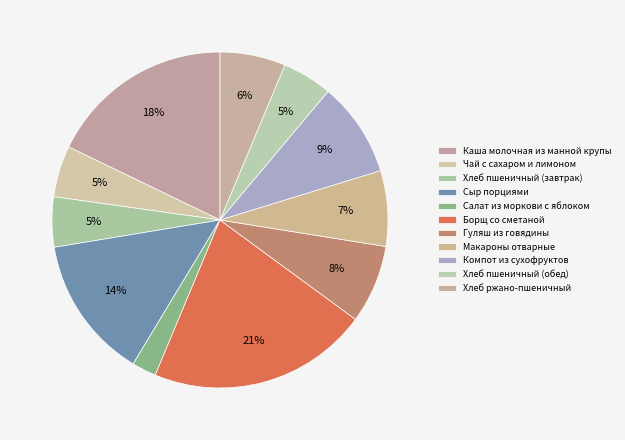

The Борщ со сметаной slice represents 21% of the pie. True or false?

True